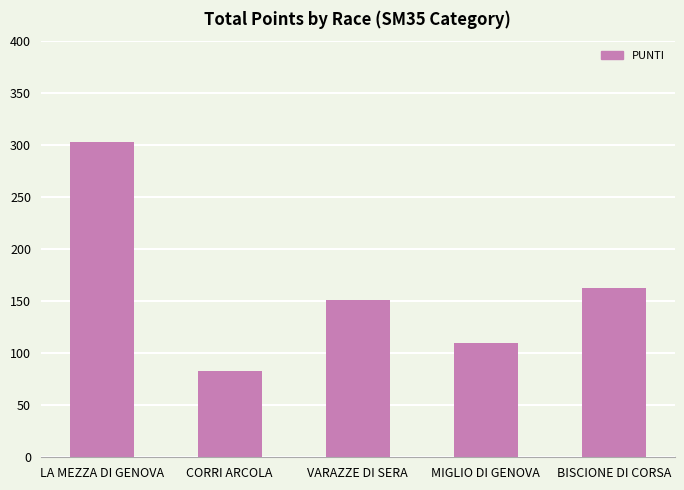

How many data points does each series have?

5